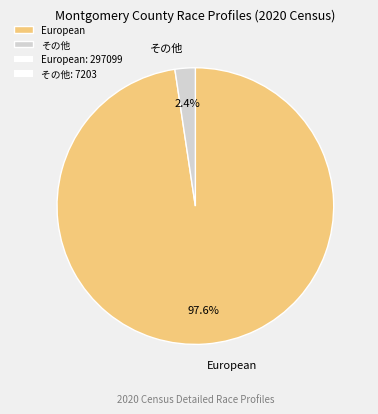

Which category has the biggest portion of the pie?

European